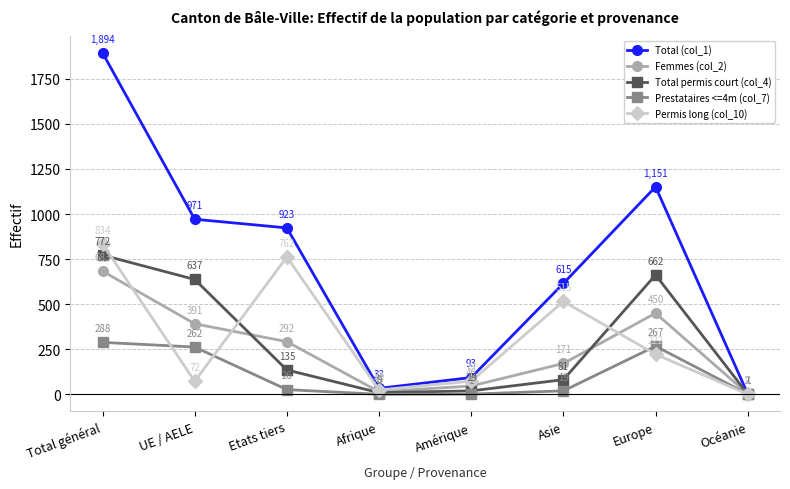

Which category has the lowest value in the Total (col_1) series?

Océanie